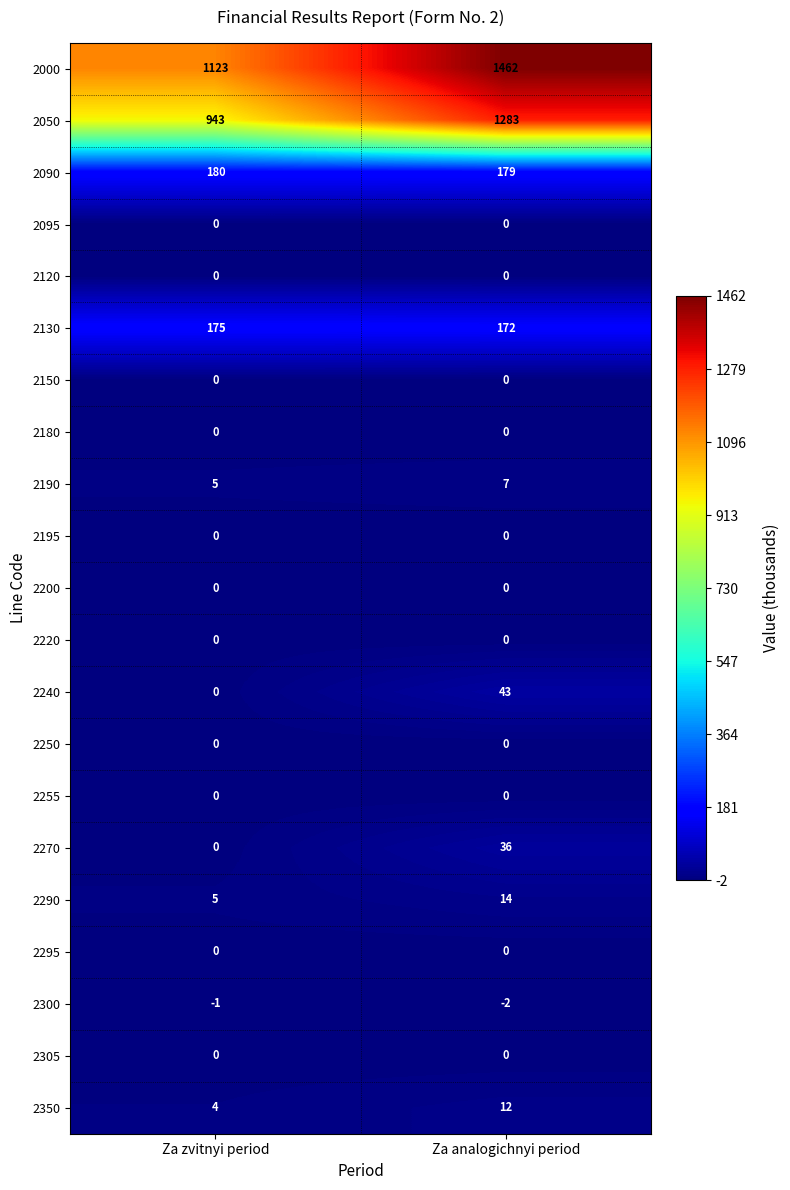

How many series are shown in this chart?

21